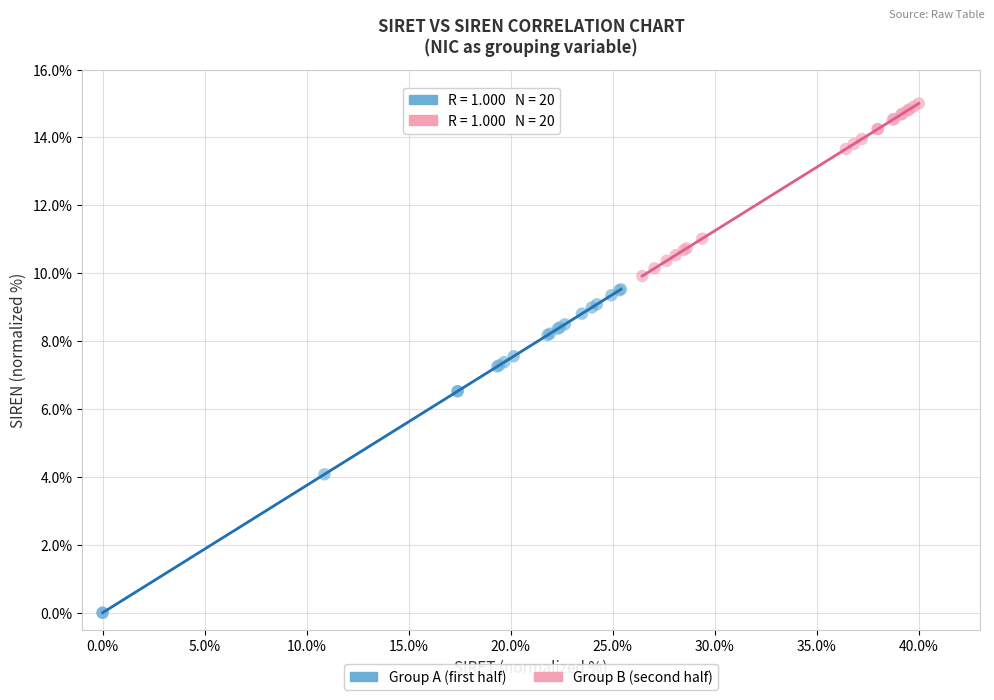

Which series has the widest spread of Y values?

Group A (first half)